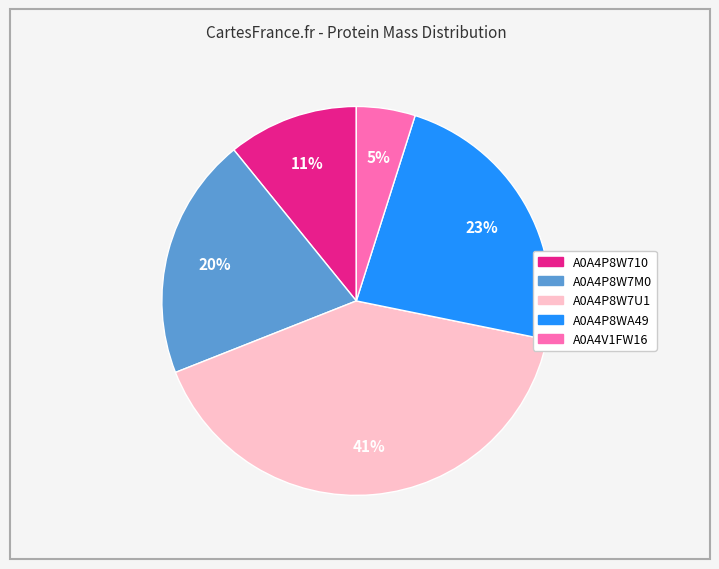

How many slices are in this pie chart?

5